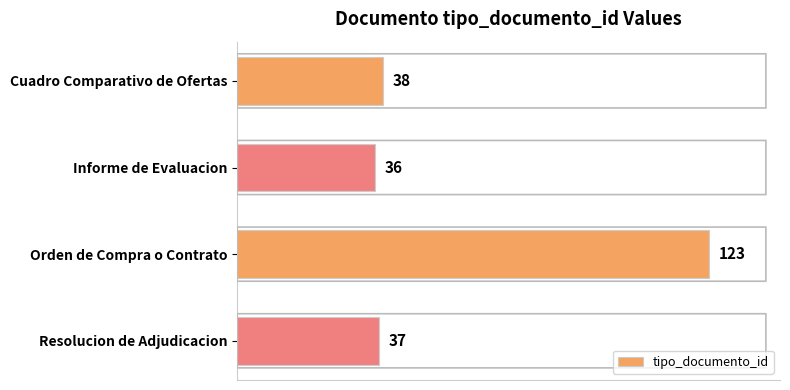

How many bars are there in total?

4